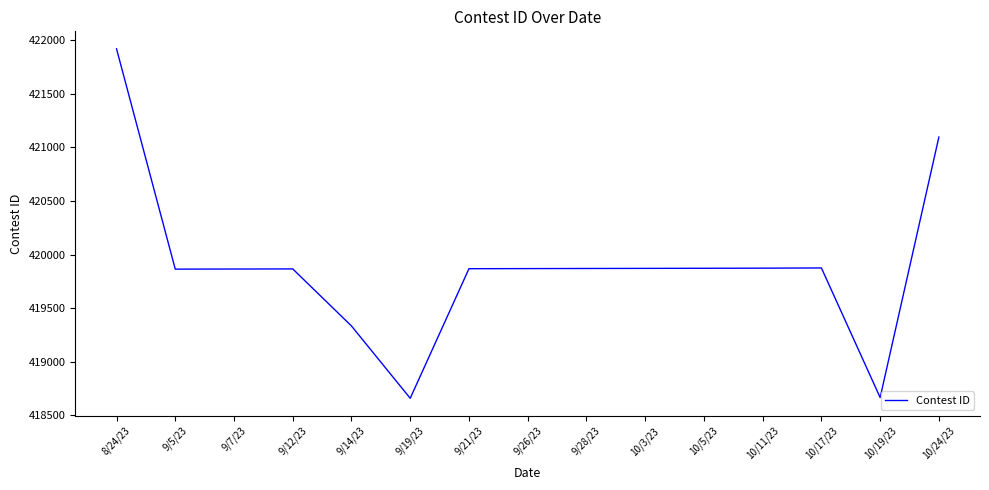

What is the difference between the values at 9/5/23 and 8/24/23?

2054